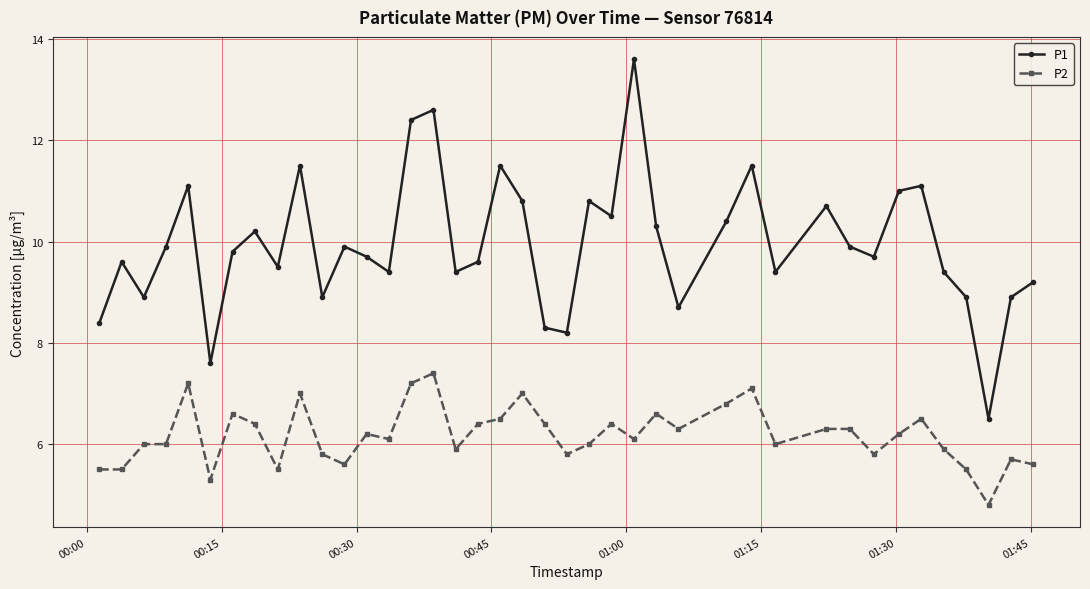

Which series has the widest spread of values?

P1